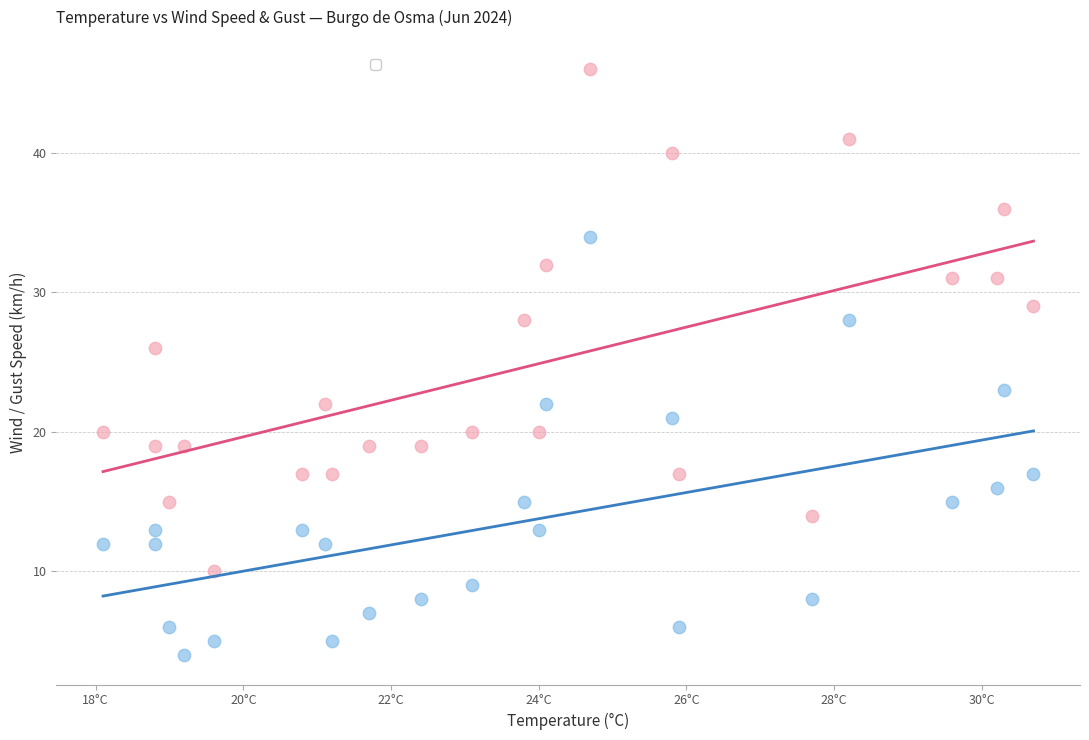

Across all series, what Y value is closest to 25?

26